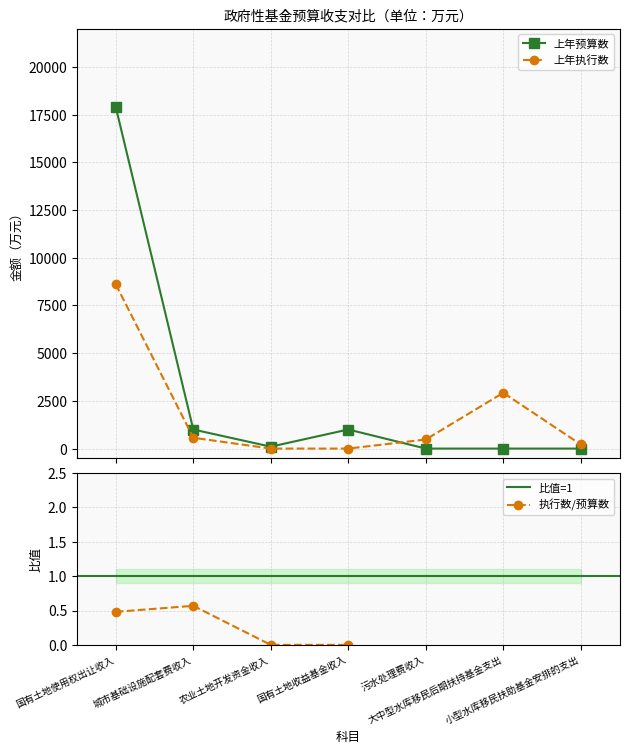

Which series has the widest spread of values?

上年预算数